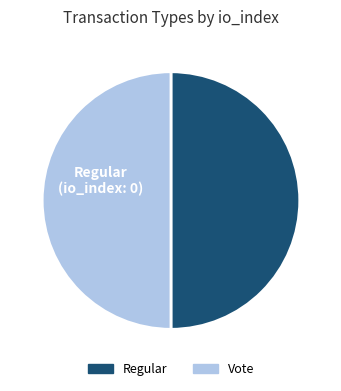

True or false: Regular accounts for 64% of the total.

False